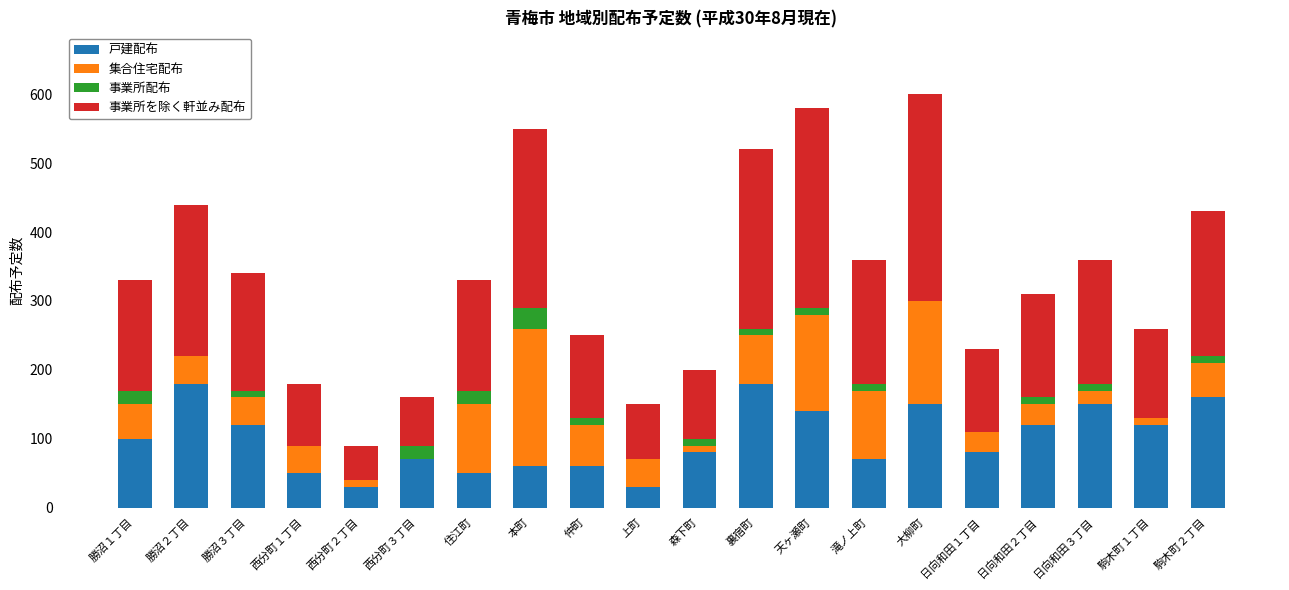

True or false: 戸建配布 has a value of 60 at 本町.

True